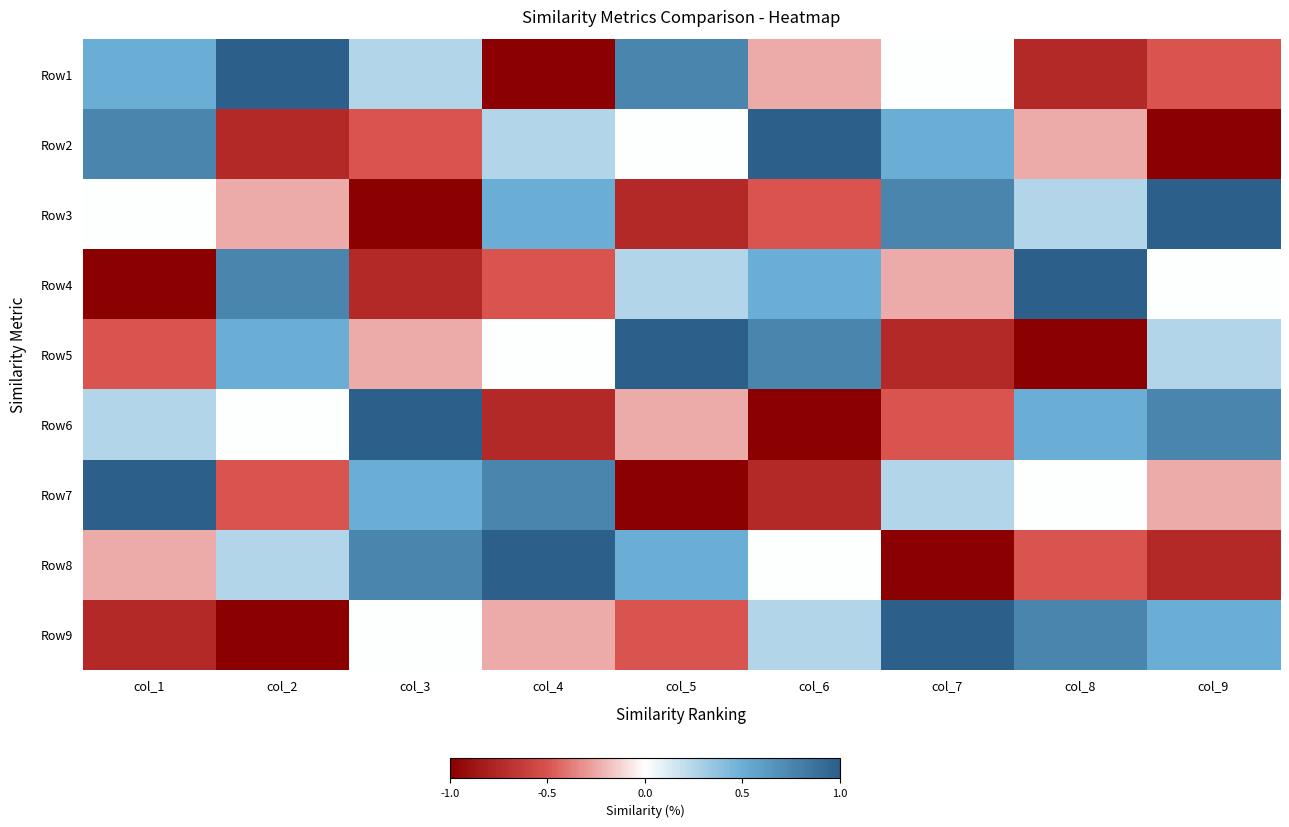

Reading left to right, transcribe all the data shown in this chart.

Row1: col_1=0.5	col_2=1.0	col_3=0.2	col_4=-1.0	col_5=0.8	col_6=-0.2	col_7=0.0	col_8=-0.8	col_9=-0.5
Row2: col_1=0.8	col_2=-0.8	col_3=-0.5	col_4=0.2	col_5=0.0	col_6=1.0	col_7=0.5	col_8=-0.2	col_9=-1.0
Row3: col_1=0.0	col_2=-0.2	col_3=-1.0	col_4=0.5	col_5=-0.8	col_6=-0.5	col_7=0.8	col_8=0.2	col_9=1.0
Row4: col_1=-1.0	col_2=0.8	col_3=-0.8	col_4=-0.5	col_5=0.2	col_6=0.5	col_7=-0.2	col_8=1.0	col_9=0.0
Row5: col_1=-0.5	col_2=0.5	col_3=-0.2	col_4=0.0	col_5=1.0	col_6=0.8	col_7=-0.8	col_8=-1.0	col_9=0.2
Row6: col_1=0.2	col_2=0.0	col_3=1.0	col_4=-0.8	col_5=-0.2	col_6=-1.0	col_7=-0.5	col_8=0.5	col_9=0.8
Row7: col_1=1.0	col_2=-0.5	col_3=0.5	col_4=0.8	col_5=-1.0	col_6=-0.8	col_7=0.2	col_8=0.0	col_9=-0.2
Row8: col_1=-0.2	col_2=0.2	col_3=0.8	col_4=1.0	col_5=0.5	col_6=0.0	col_7=-1.0	col_8=-0.5	col_9=-0.8
Row9: col_1=-0.8	col_2=-1.0	col_3=0.0	col_4=-0.2	col_5=-0.5	col_6=0.2	col_7=1.0	col_8=0.8	col_9=0.5